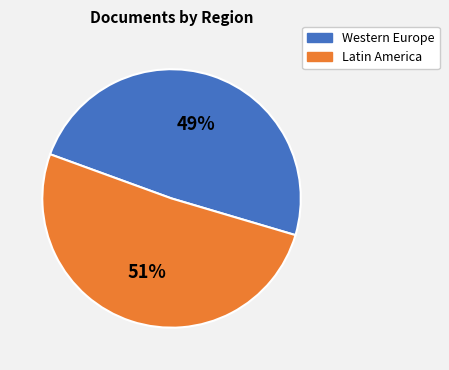

Count the number of slices in the pie.

2